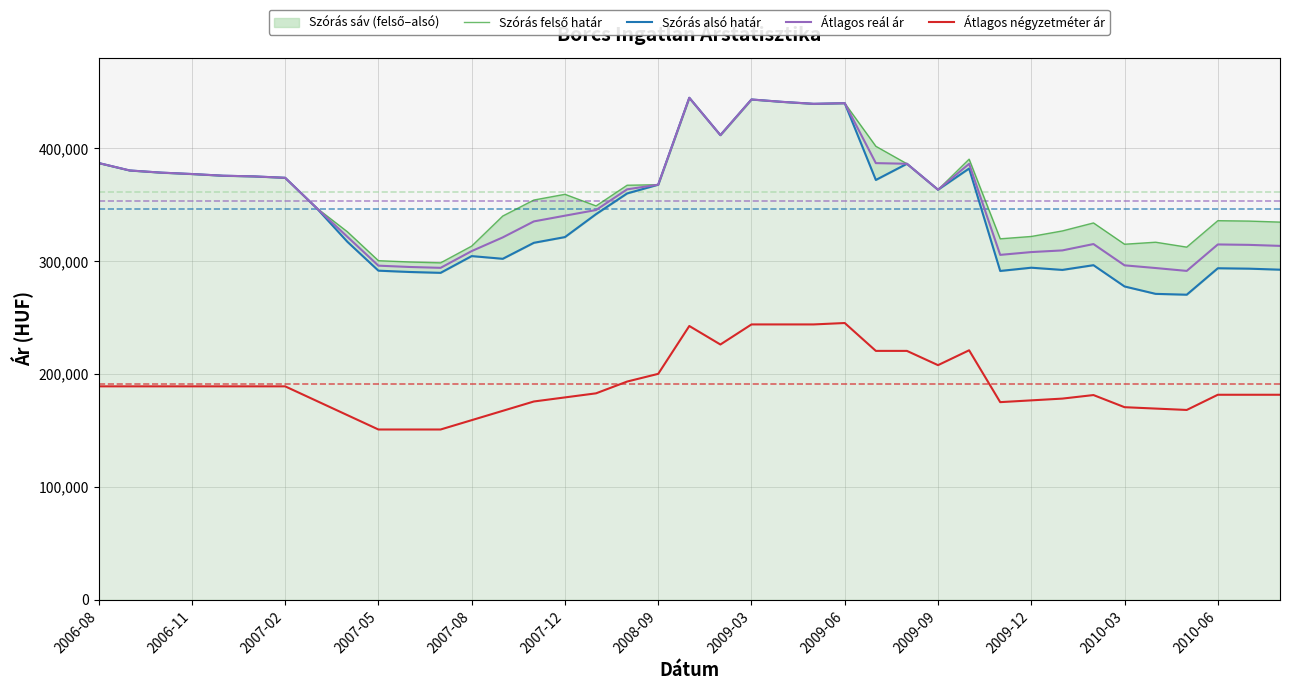

What is the minimum value for Átlagos négyzetméter ár?

150753